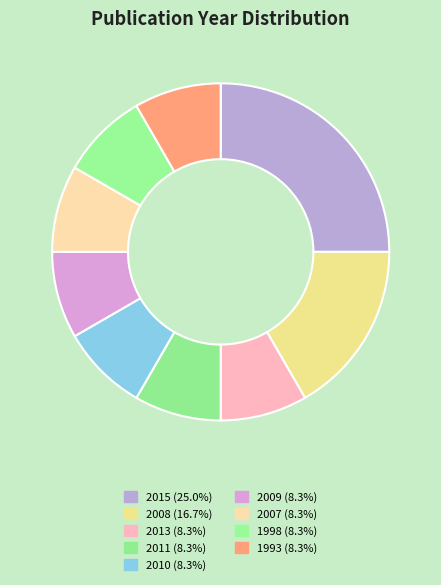

How many slices are in this pie chart?

9